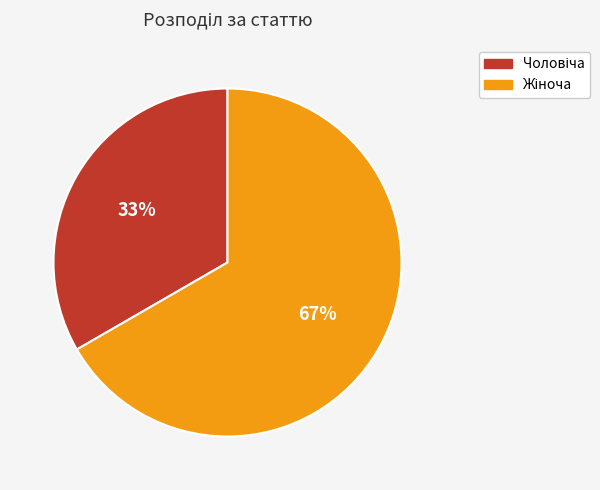

How many segments does this pie chart have?

2